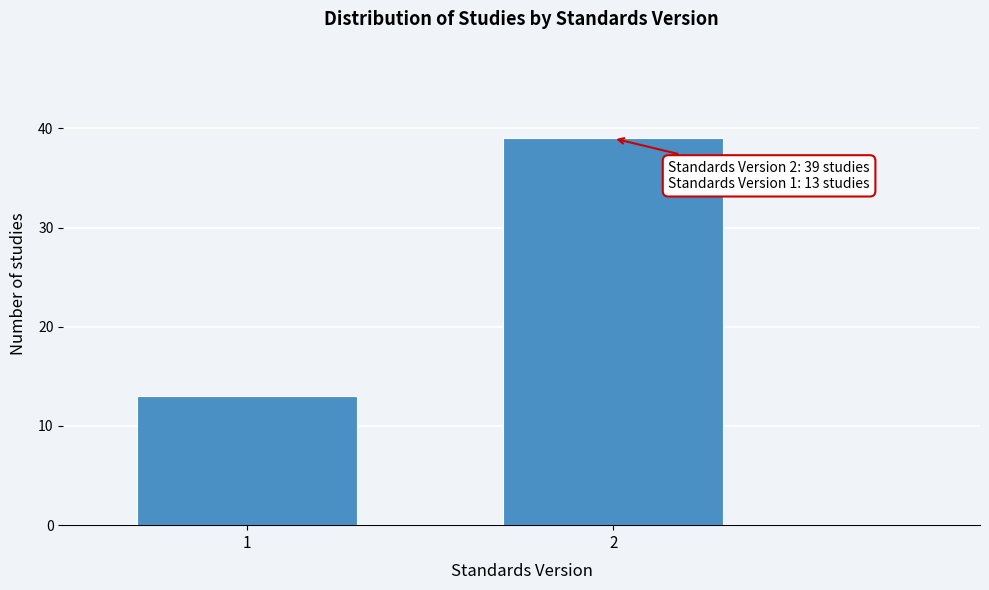

Reading right to left, what are all the values shown in this chart?

39	13